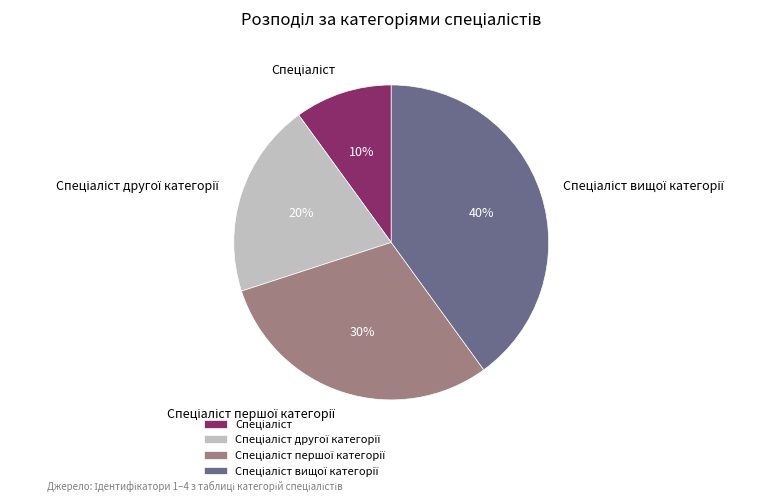

To the nearest percent, what is the average slice percentage?

25%